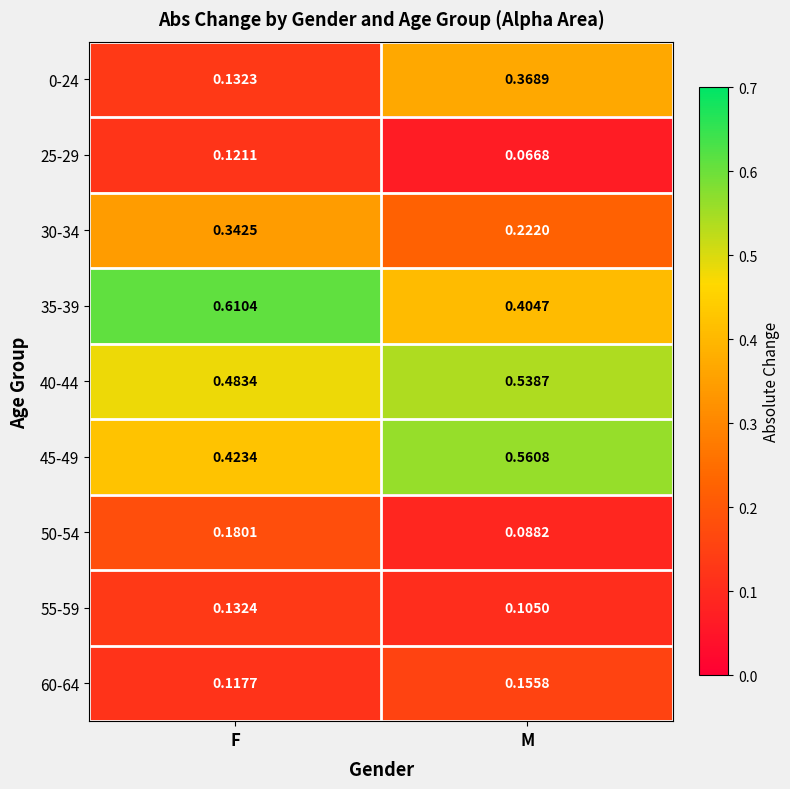

Rank the categories by 30-34 value from highest to lowest.

F, M